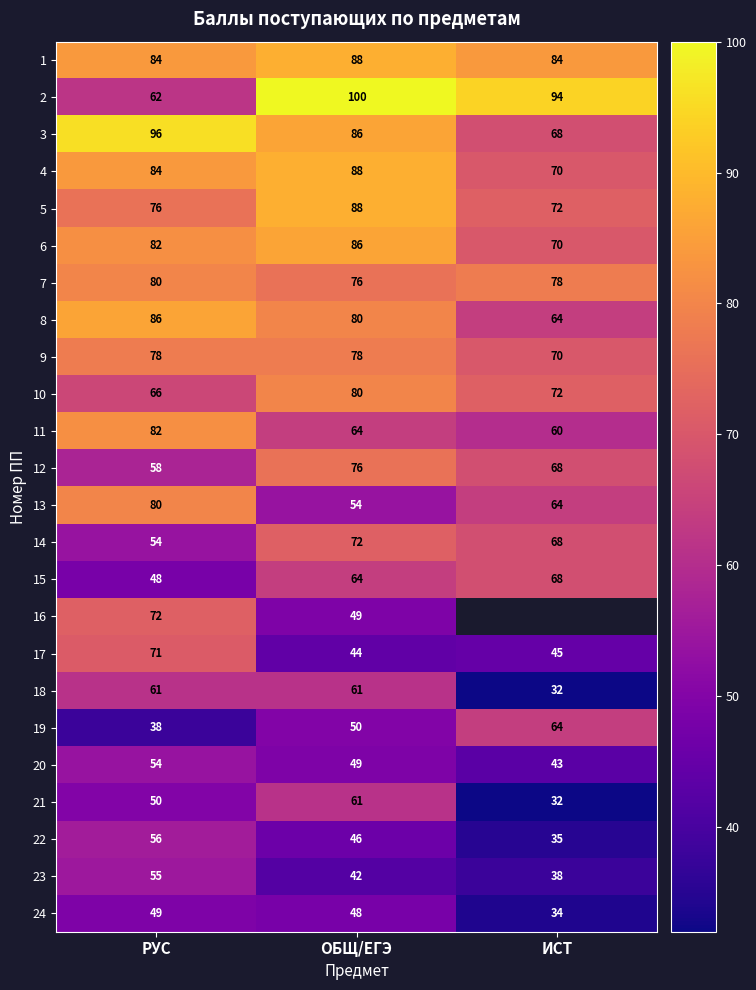

What is the difference between the highest and lowest values at РУС?

58